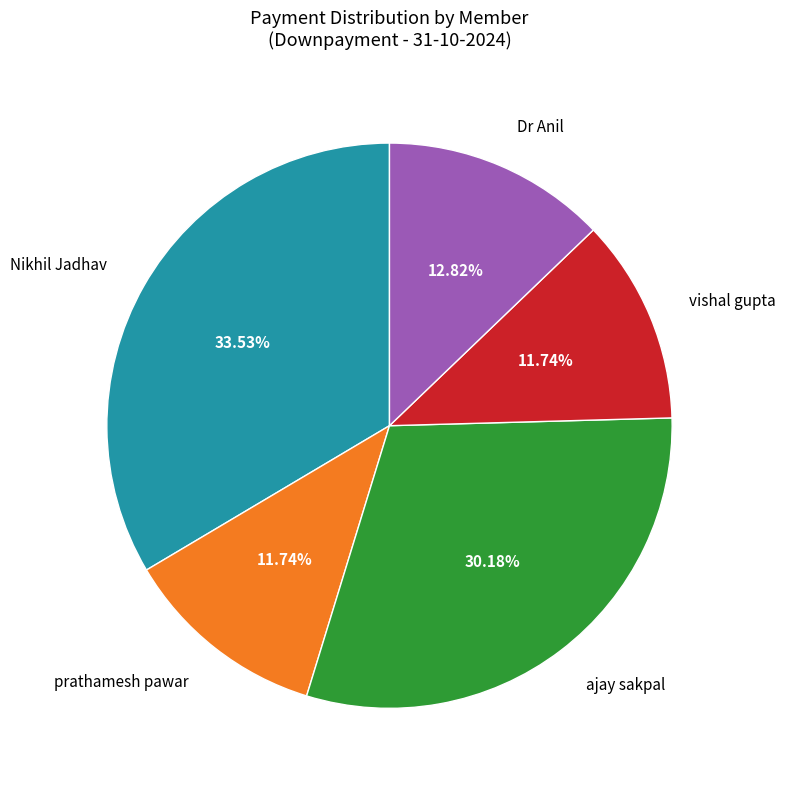

To the nearest percent, what portion does Nikhil Jadhav represent?

34%